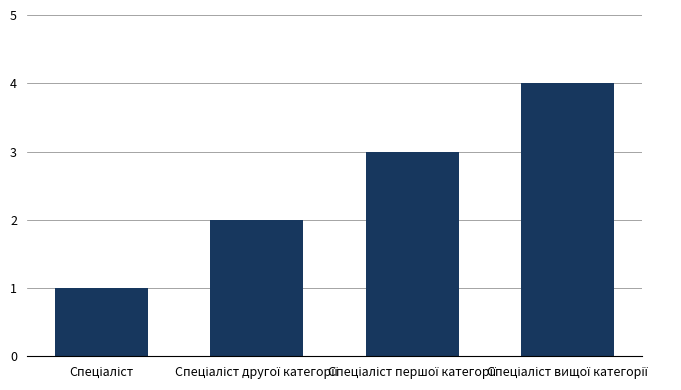

What is the sum of all values?

10